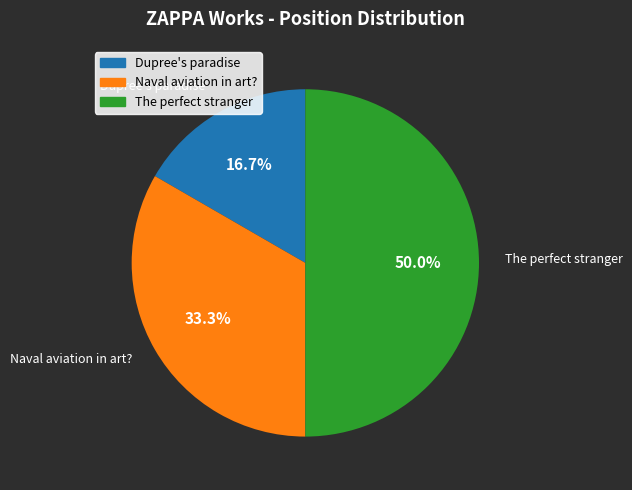

What is the ratio of the value at The perfect stranger to the value at Naval aviation in art??

1.5